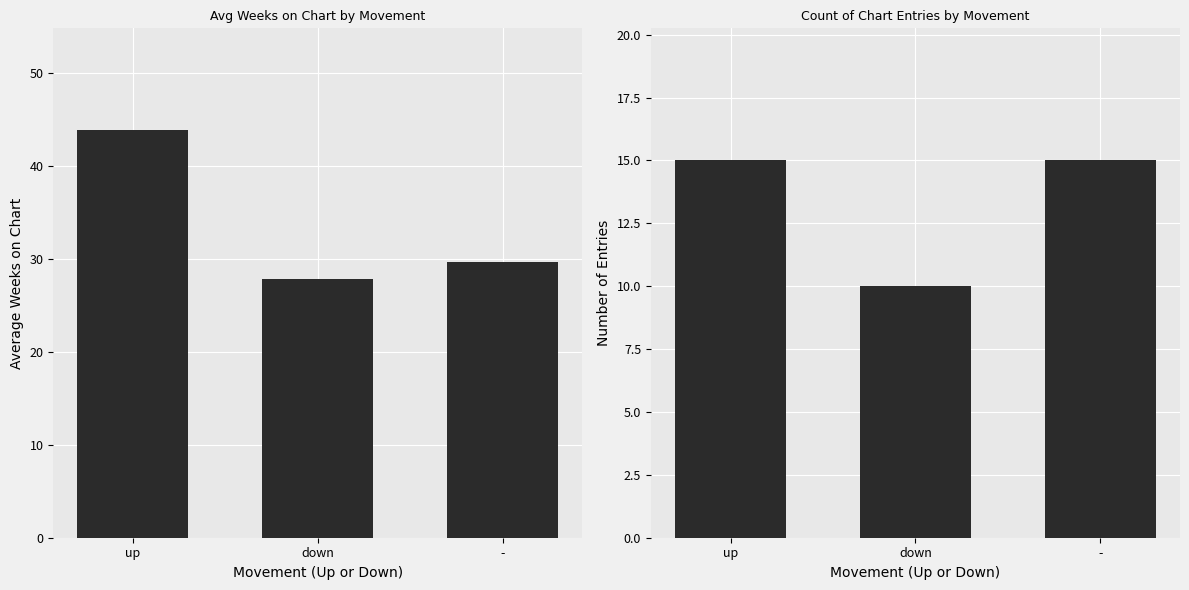

Count the number of categories in the chart.

3